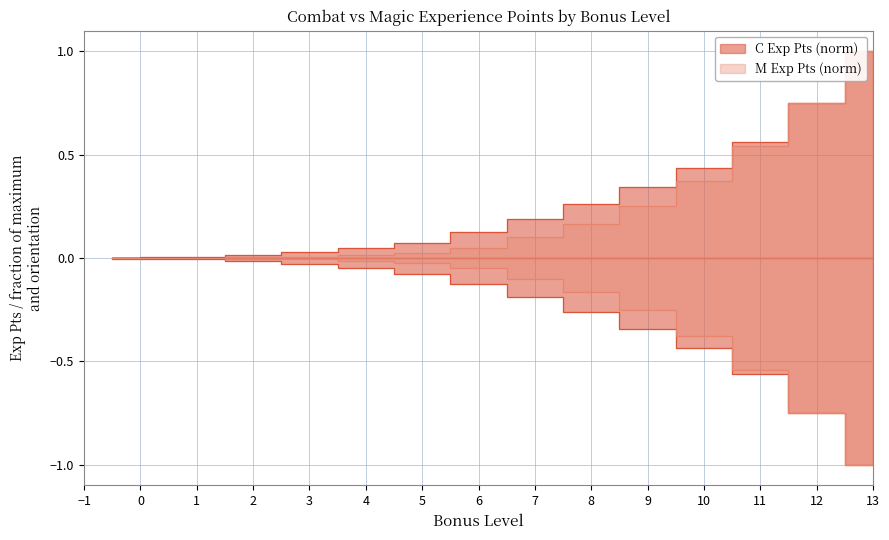

True or false: C Exp Pts and M Exp Pts cross at least once.

False